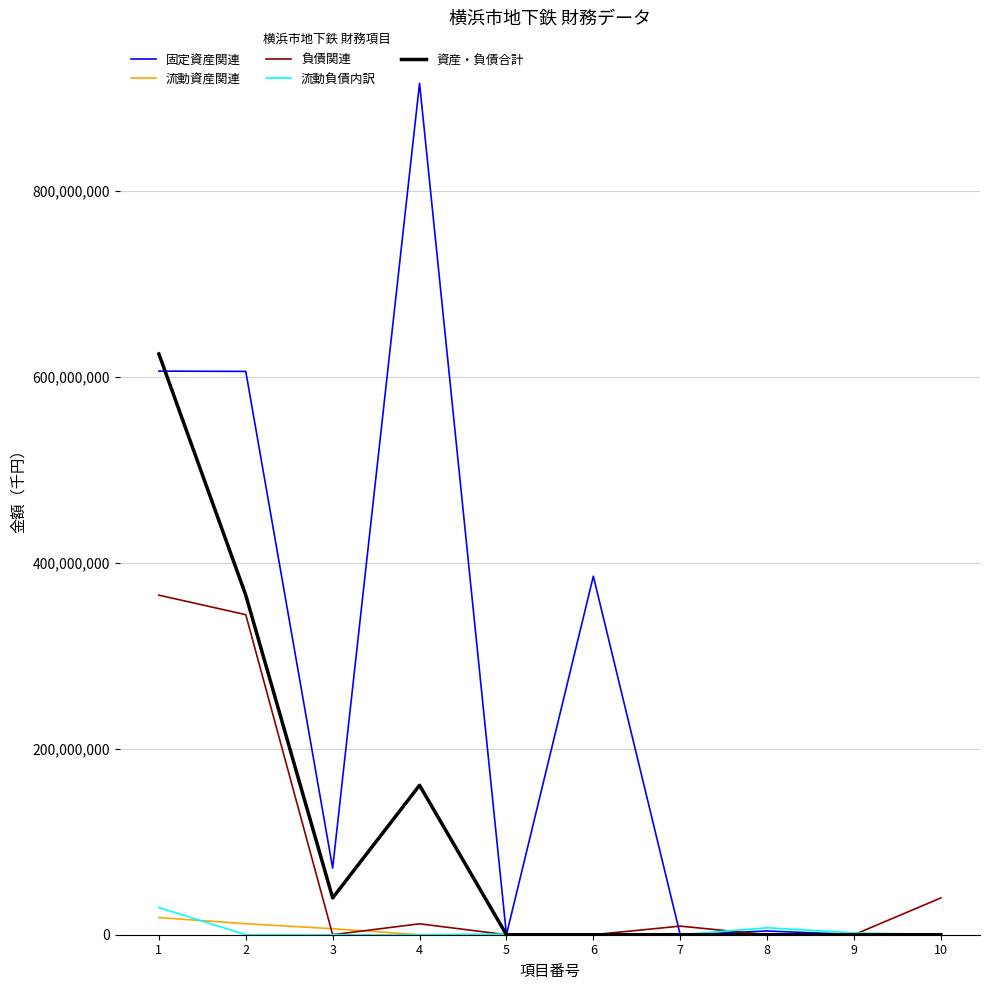

Is the value of 流動資産関連 at 2 greater than the value of 資産・負債合計 at 8?

Yes